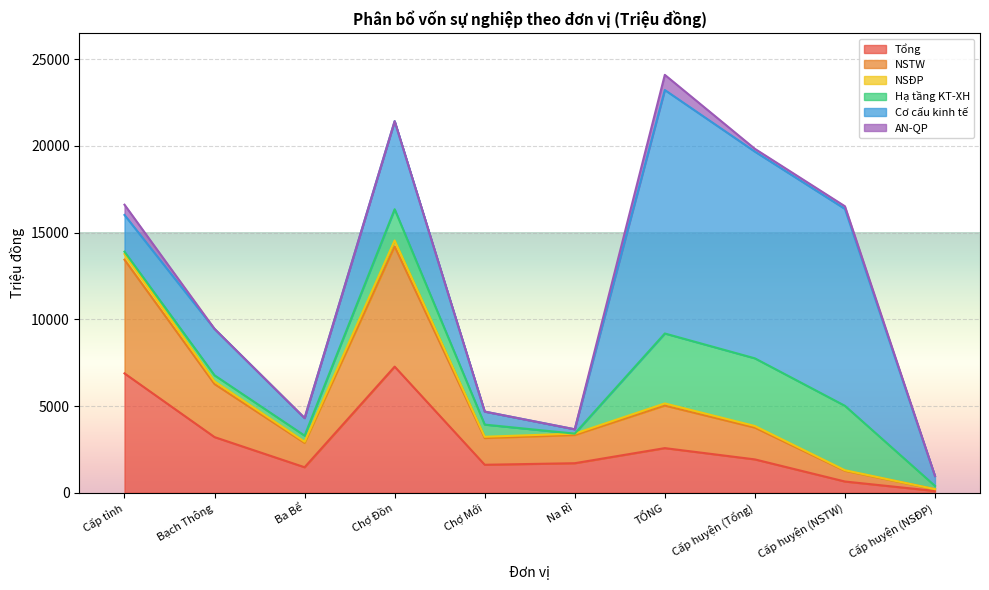

At which label does Tổng reach its minimum?

Cấp huyện (NSĐP)